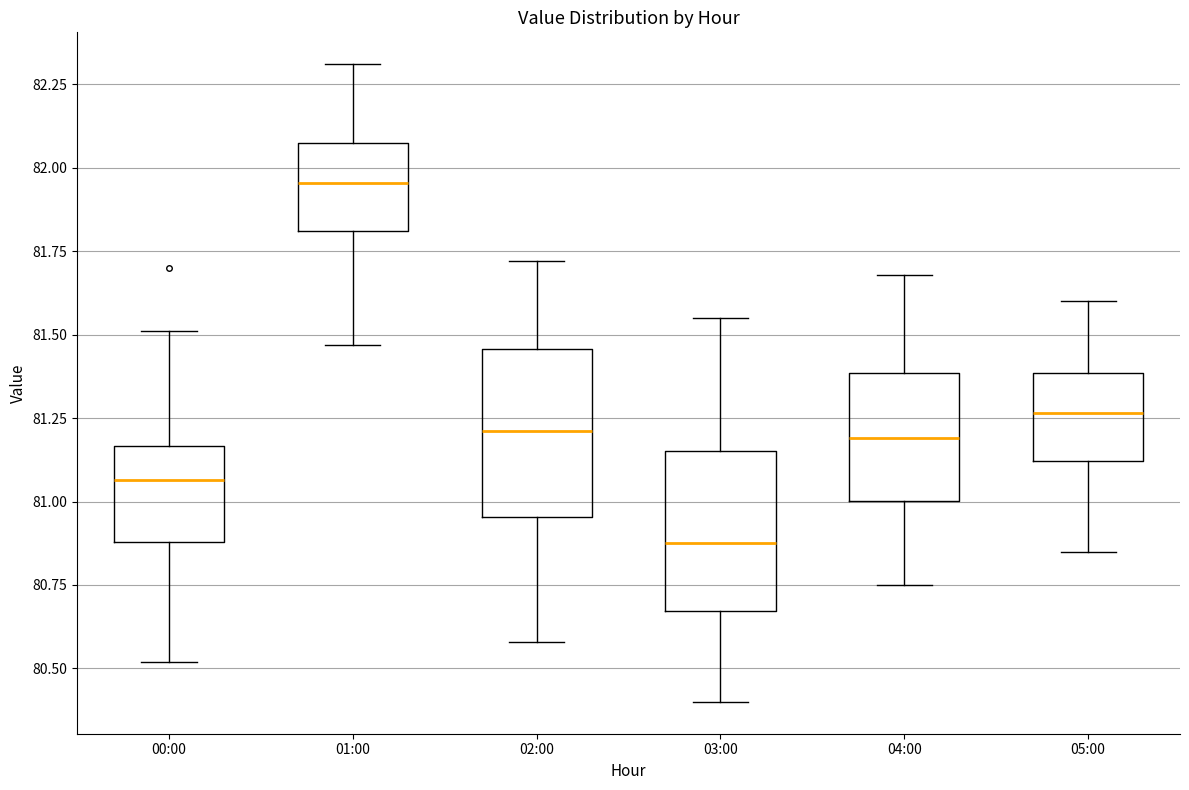

Reading left to right, transcribe this box plot: for each box, give where its median line is, the range the box spans, and where its two whiskers end, as read against the y-axis. The values are not printed on the chart, so give them approximately, as read against the axis.

00:00: median 81.05, box 80.90 to 81.15, whiskers 80.50 to 81.50
01:00: median 81.95, box 81.80 to 82.10, whiskers 81.45 to 82.30
02:00: median 81.20, box 80.95 to 81.45, whiskers 80.60 to 81.70
03:00: median 80.90, box 80.65 to 81.15, whiskers 80.40 to 81.55
04:00: median 81.20, box 81.00 to 81.40, whiskers 80.75 to 81.70
05:00: median 81.25, box 81.10 to 81.40, whiskers 80.85 to 81.60